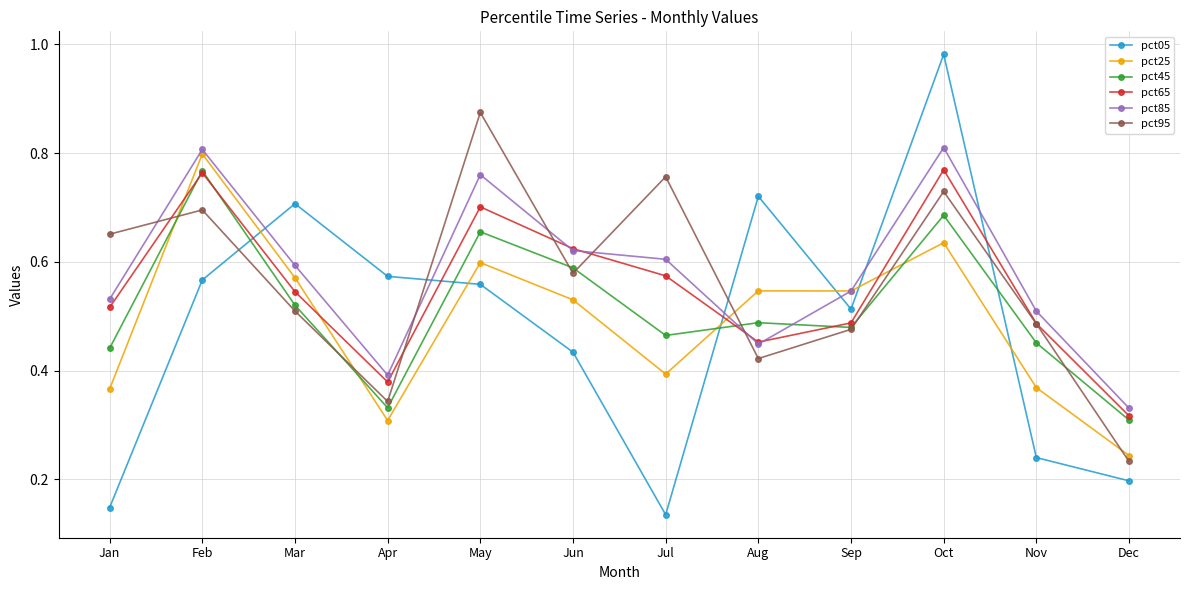

How many categories are shown in the chart?

12